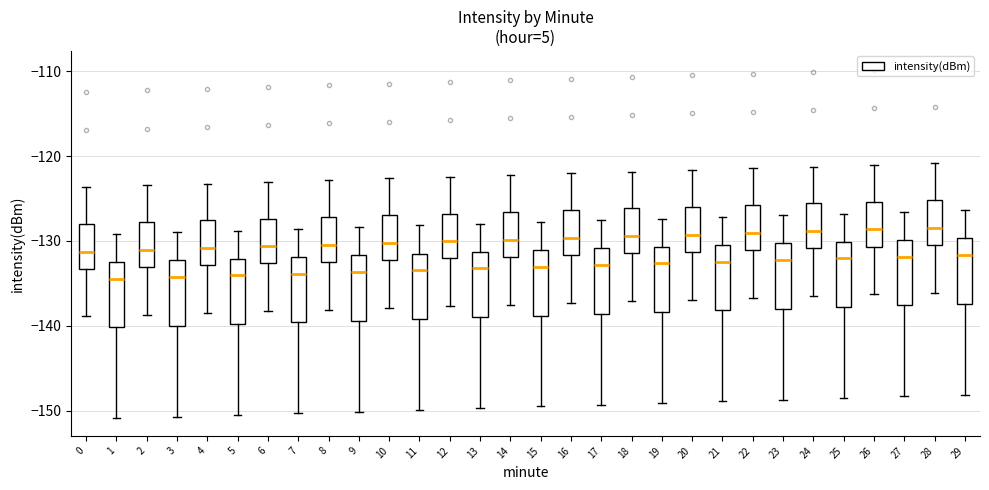

Where does the upper whisker of the box at x = 12 end on the y-axis? The values are not printed on the chart, so give them approximately, as read against the axis.

-122